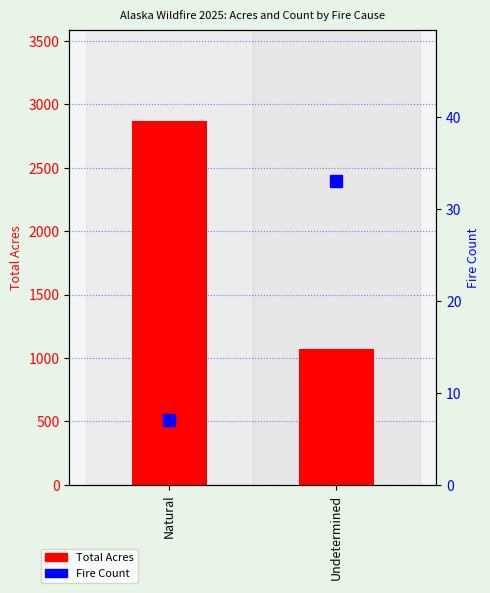

At which label does the data first exceed 2871?

Natural